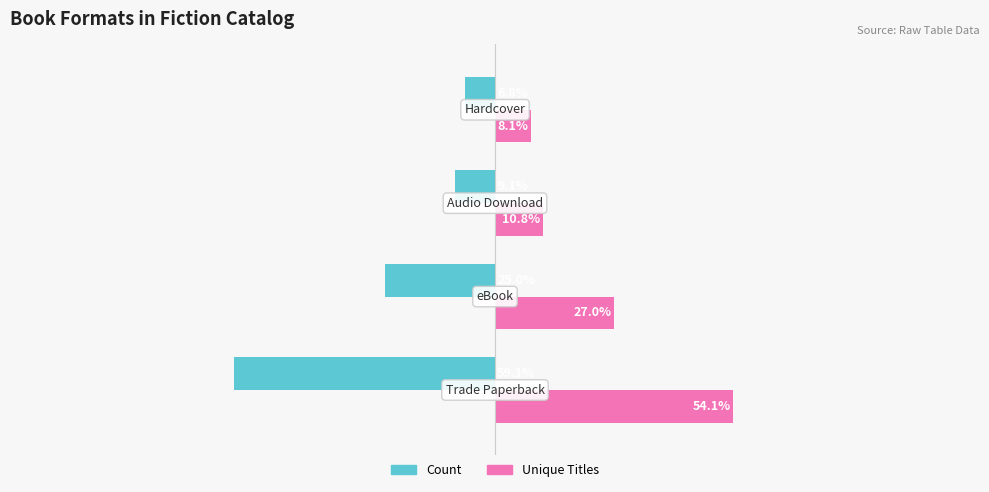

Which series has the widest spread of values?

Count